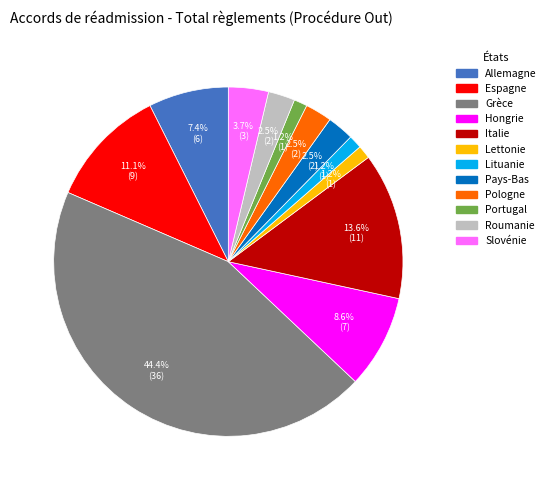

Between Grèce and Pays-Bas, which is larger?

Grèce